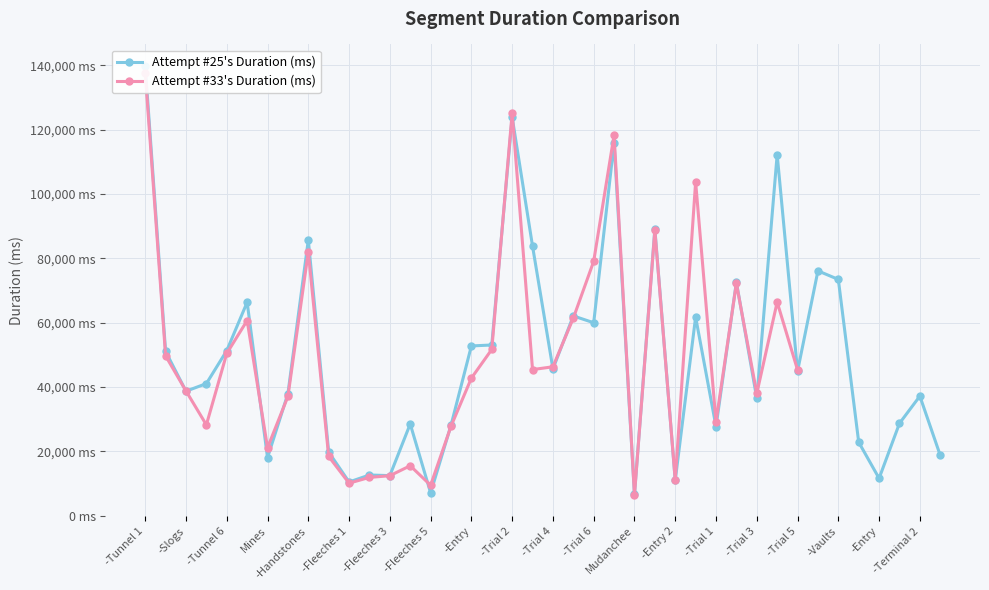

Which has a higher value, -Fleeches 3 or -Entry?

-Entry